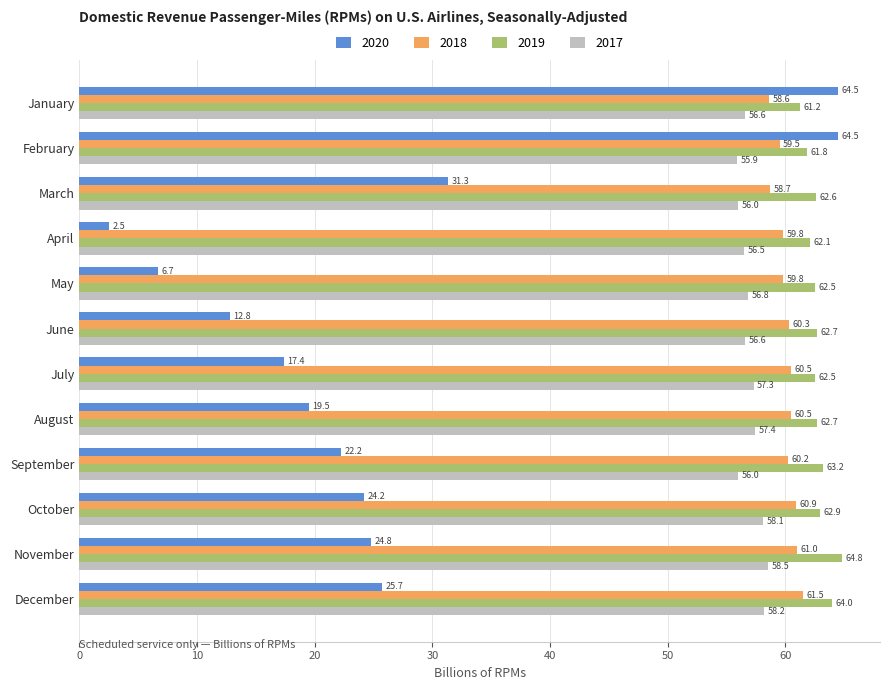

Is the value of 2018 at February greater than the value of 2020 at September?

Yes